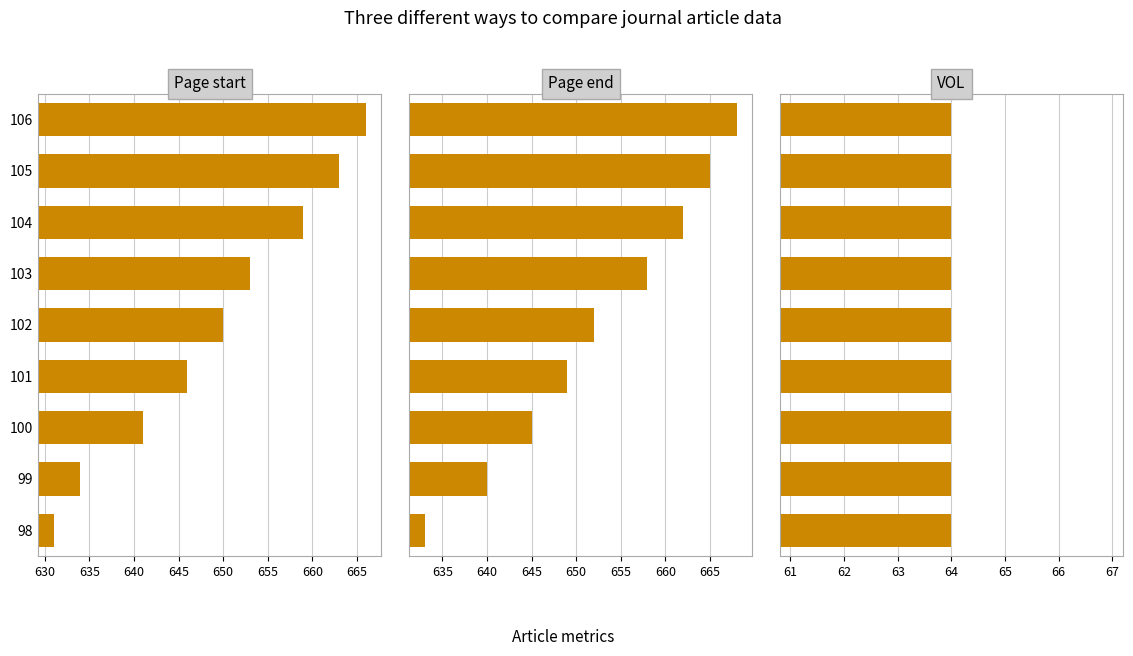

Which series has the largest total across all categories?

Page end